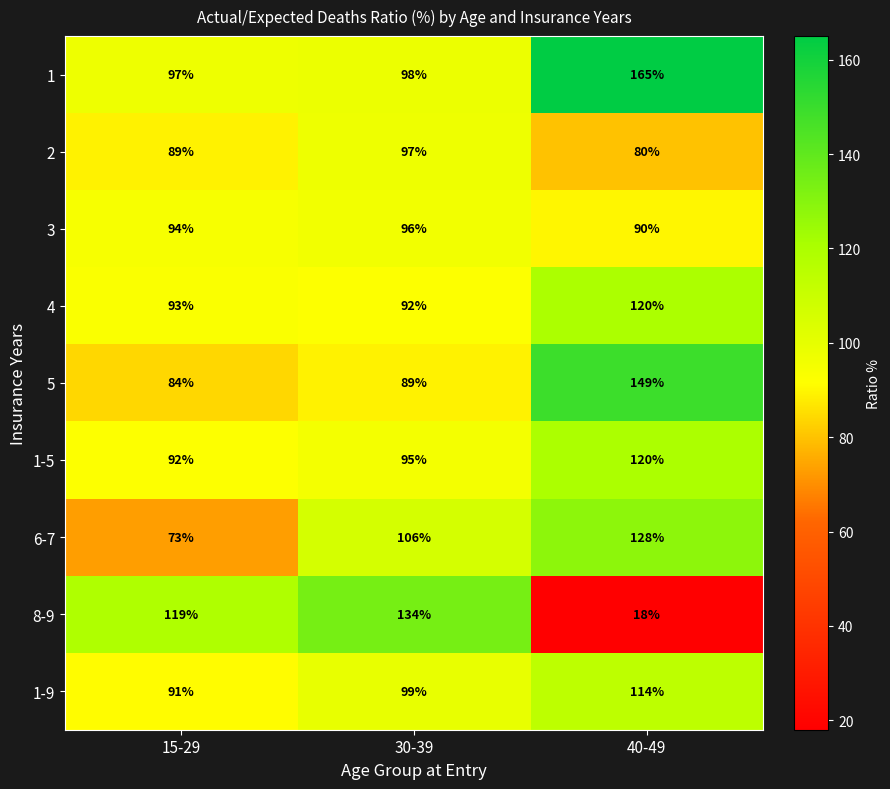

Reading left to right, what are all the values shown in this chart?

1: 15-29=97	30-39=98	40-49=165
2: 15-29=89	30-39=97	40-49=80
3: 15-29=94	30-39=96	40-49=90
4: 15-29=93	30-39=92	40-49=120
5: 15-29=84	30-39=89	40-49=149
1-5: 15-29=92	30-39=95	40-49=120
6-7: 15-29=73	30-39=106	40-49=128
8-9: 15-29=119	30-39=134	40-49=18
1-9: 15-29=91	30-39=99	40-49=114